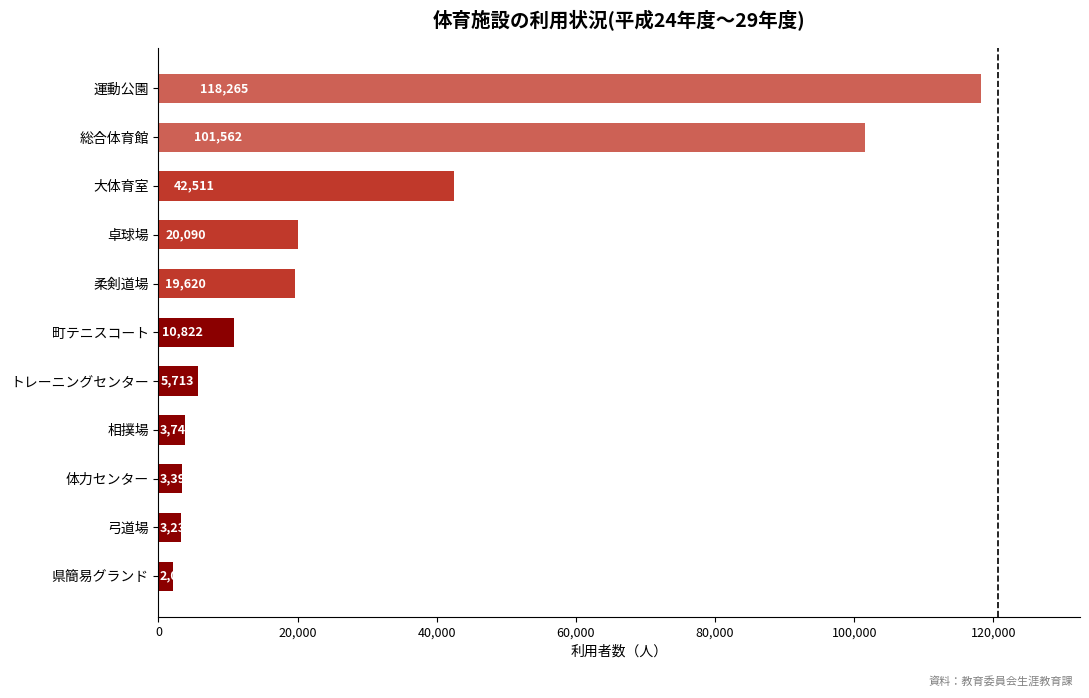

What is the smallest value displayed?

2059